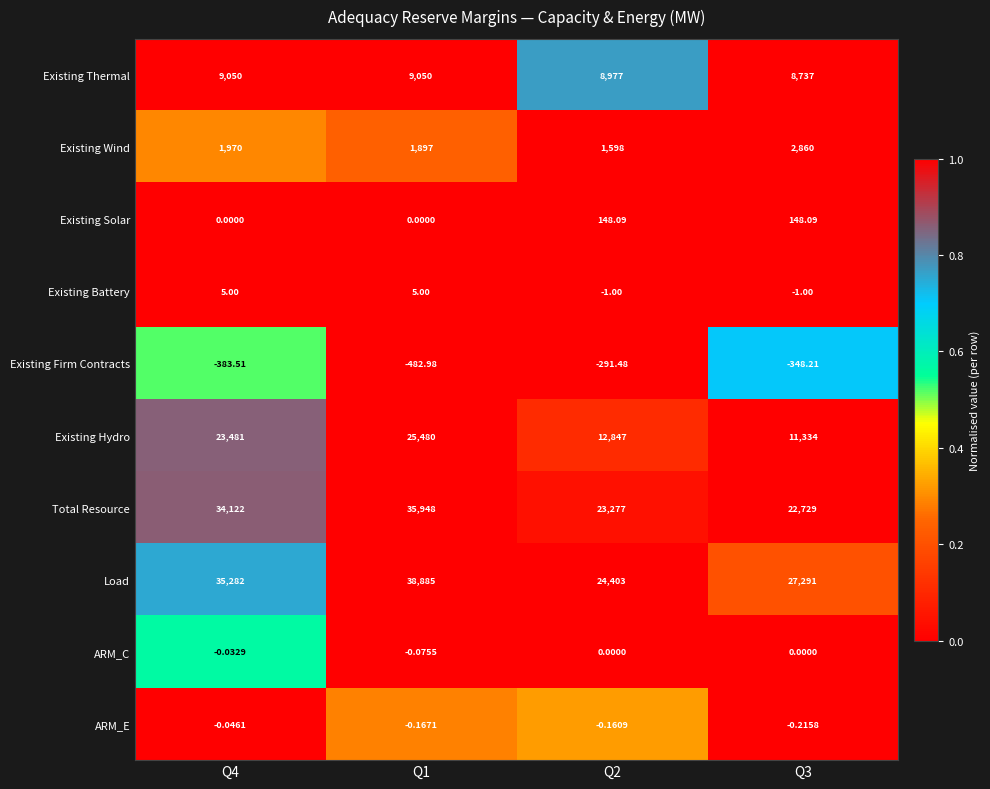

Which series changed the most between Q2 and Q3?

Load